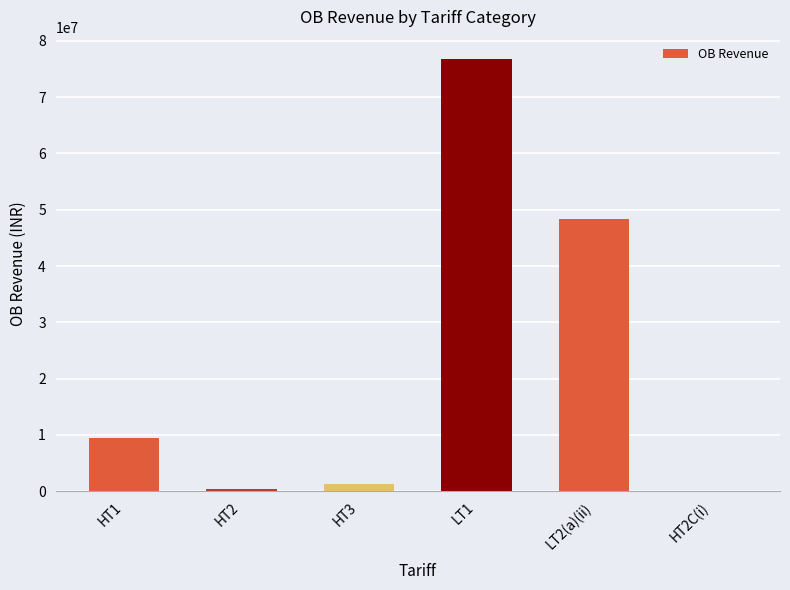

Which label corresponds to the largest value in the chart?

LT1